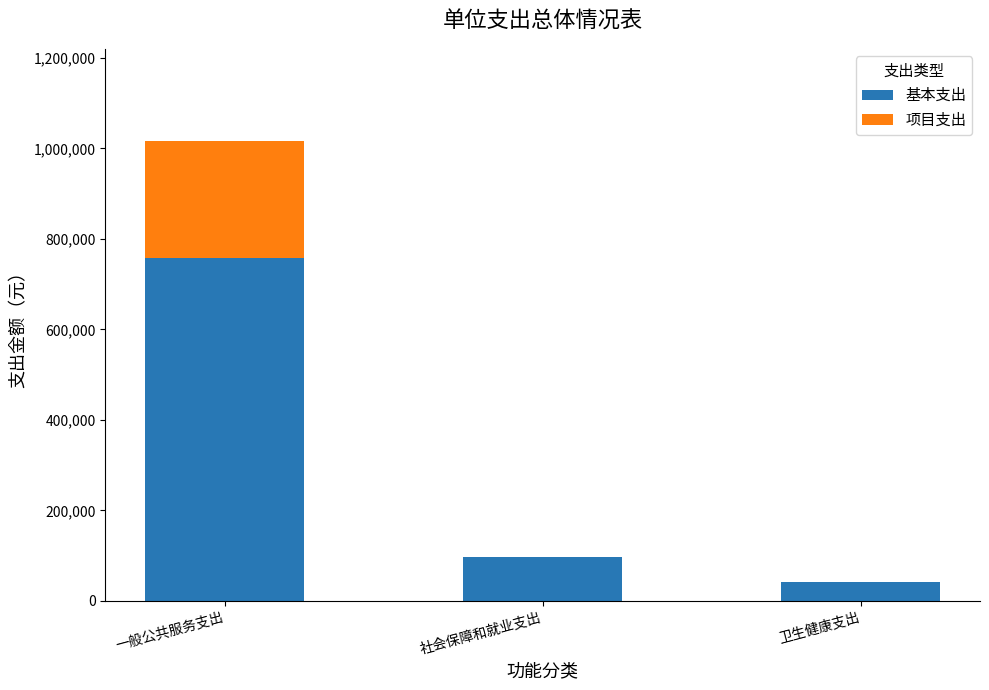

What is the sum of all 基本支出 values?

895701.4